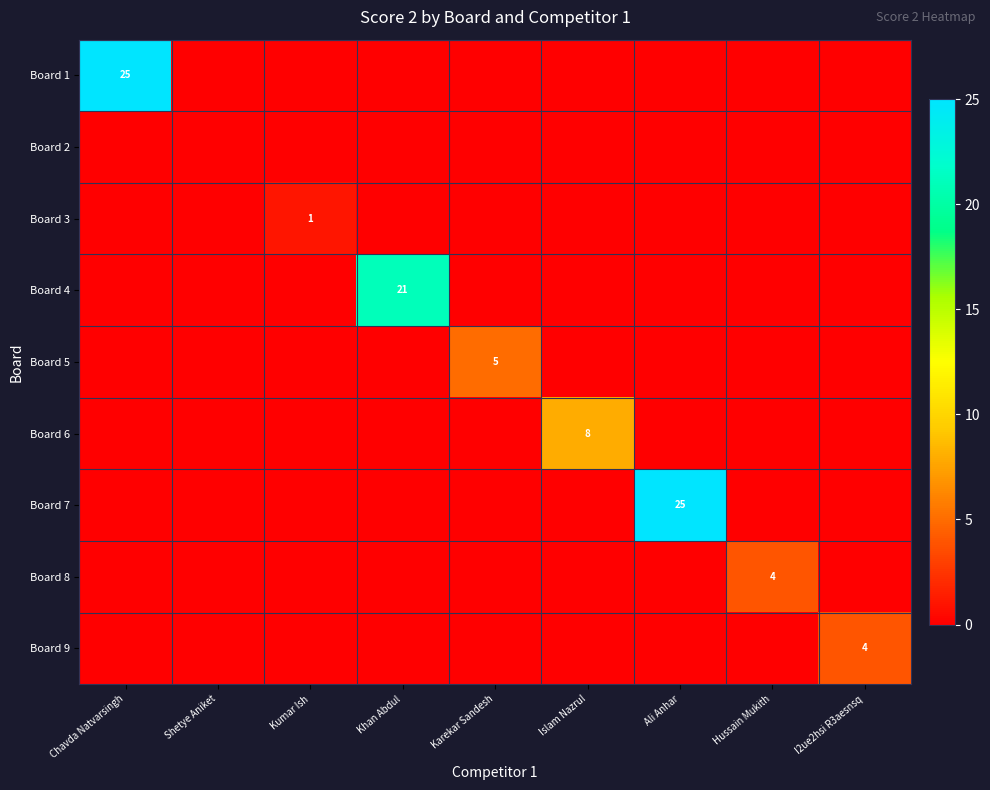

At which category is the sum across all series the highest?

Chavda Natvarsingh